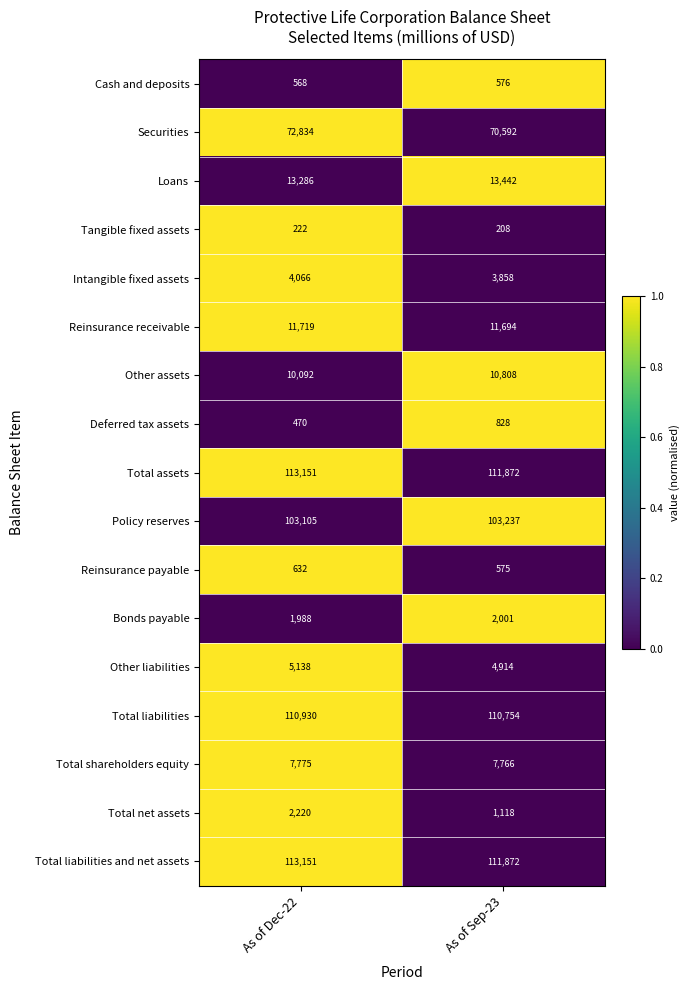

True or false: Other liabilities has a value of 2366 at As of Dec-22.

False